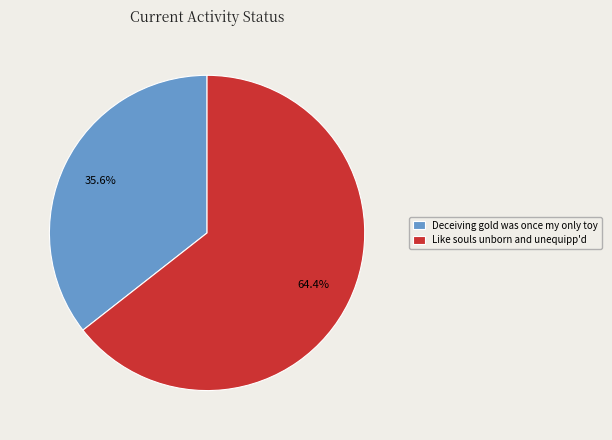

The Deceiving gold was once my only toy slice represents 25% of the pie. True or false?

False